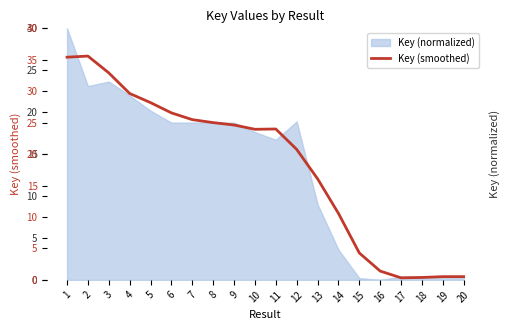

True or false: the data has more than 1 interior local peaks.

True